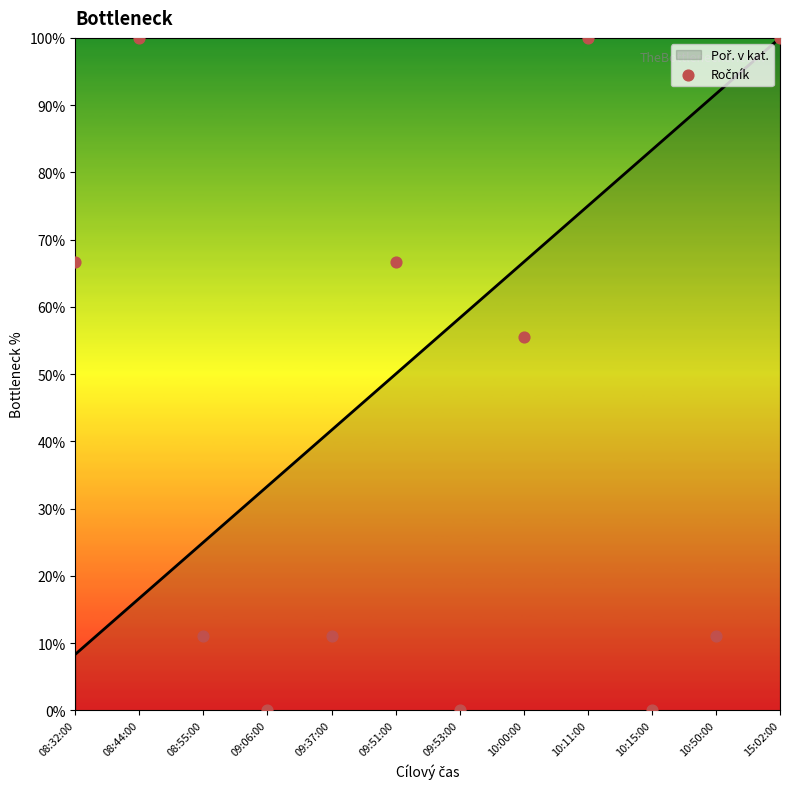

Which has a higher value, 08:32:00 or 09:51:00?

08:32:00